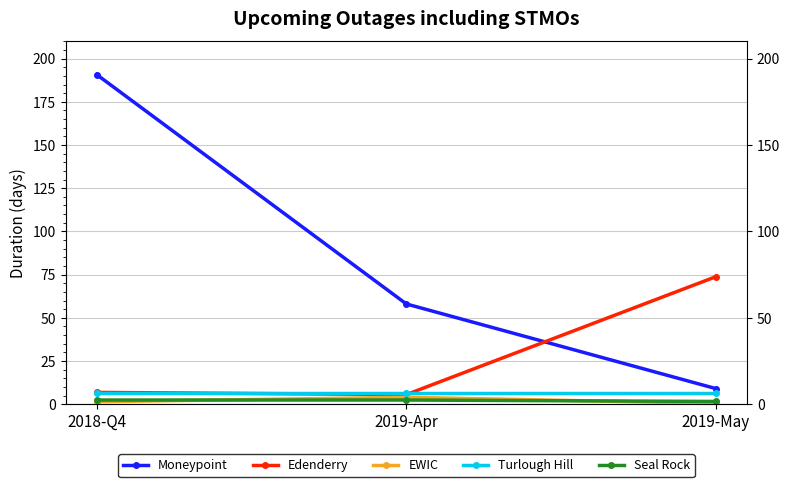

What is the sum of the Turlough Hill values at 2019-Apr and 2018-Q4?

12.7